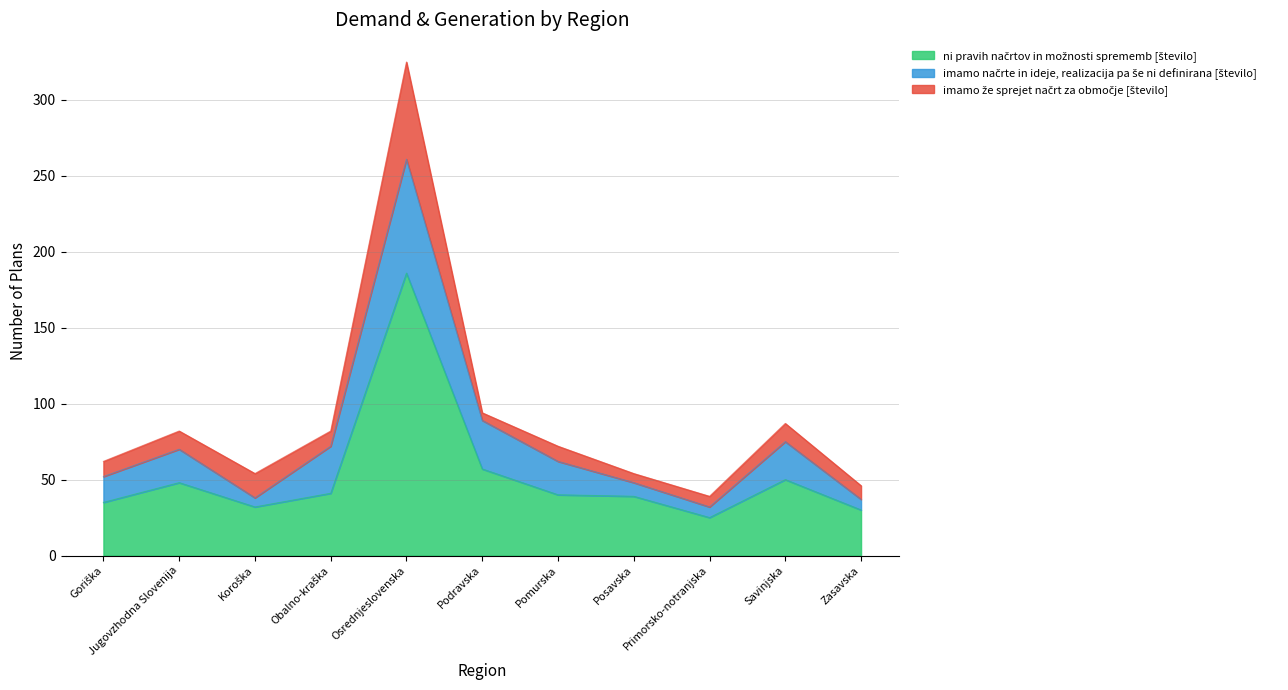

Rank the series at Savinjska from lowest to highest value.

imamo že sprejet načrt za območje [število], imamo načrte in ideje, realizacija pa še ni definirana [število], ni pravih načrtov in možnosti sprememb [število]